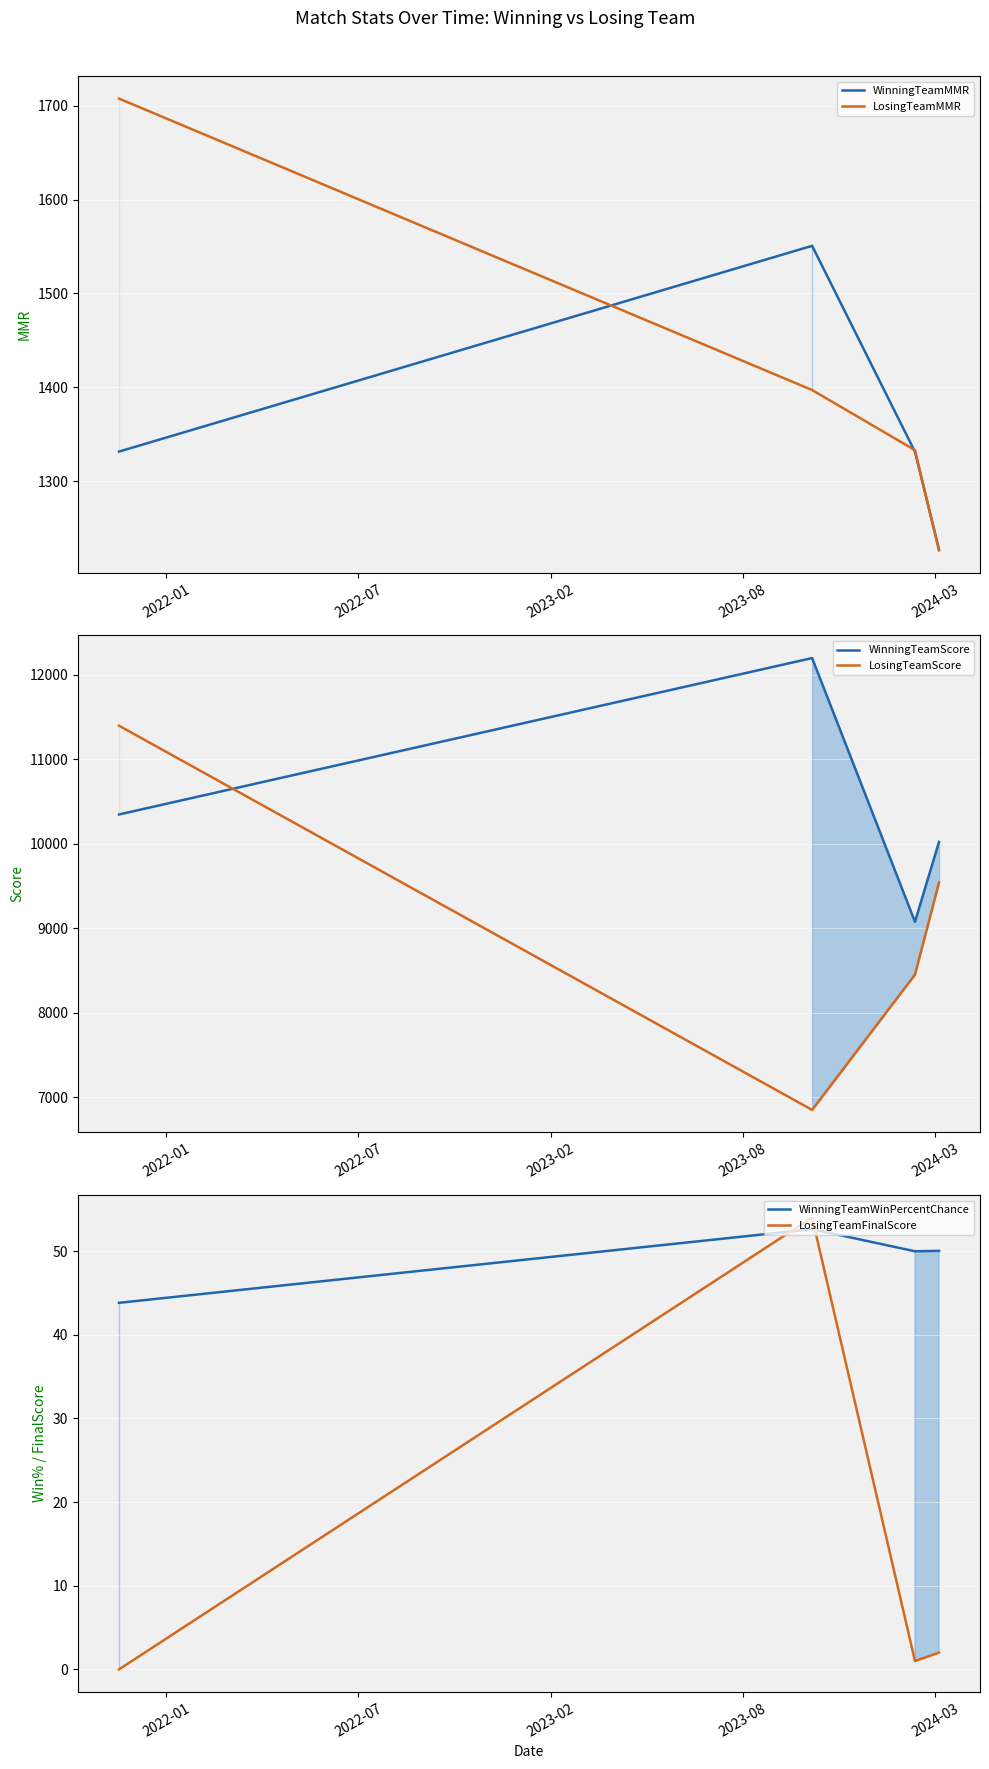

Does the chart display data point markers on the line(s)?

No